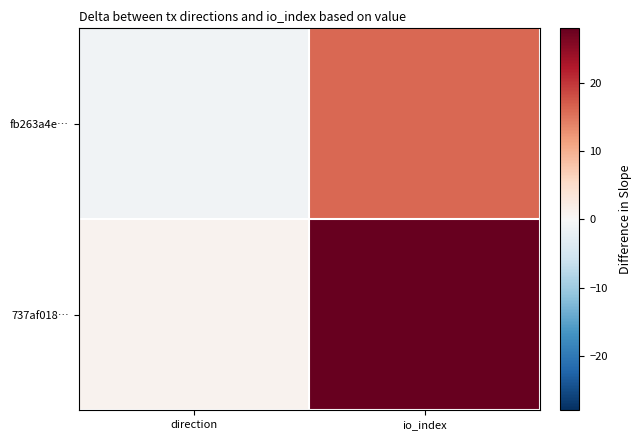

Which category has the lowest value across all series?

direction